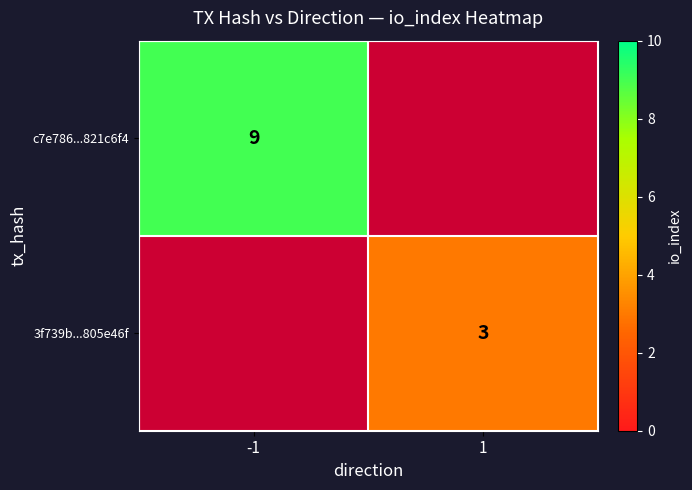

What is the minimum value shown in the chart?

3.0